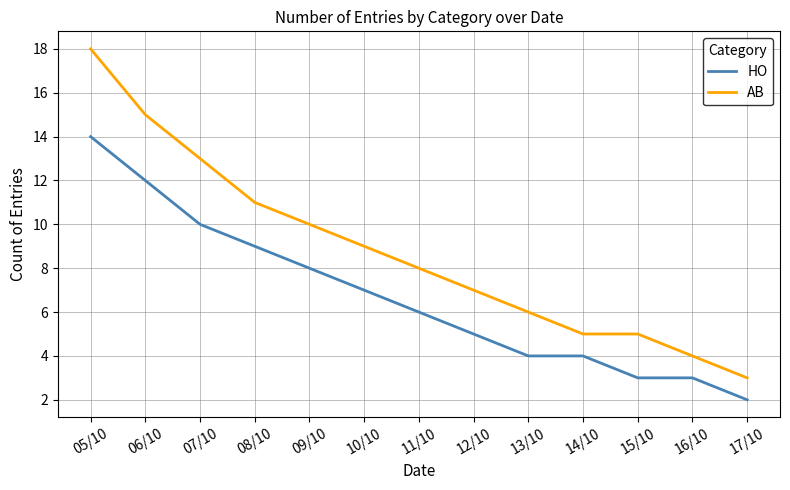

Reading left to right, extract all data points from this chart.

HO: 05/10=14	06/10=12	07/10=10	08/10=9	09/10=8	10/10=7	11/10=6	12/10=5	13/10=4	14/10=4	15/10=3	16/10=3	17/10=2
AB: 05/10=18	06/10=15	07/10=13	08/10=11	09/10=10	10/10=9	11/10=8	12/10=7	13/10=6	14/10=5	15/10=5	16/10=4	17/10=3